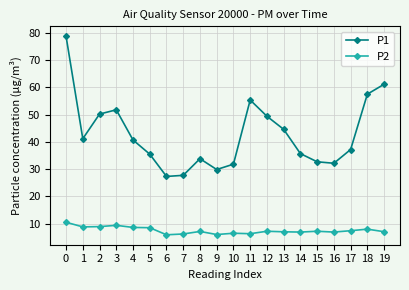

At 9, list the series in order from smallest to largest.

P2, P1